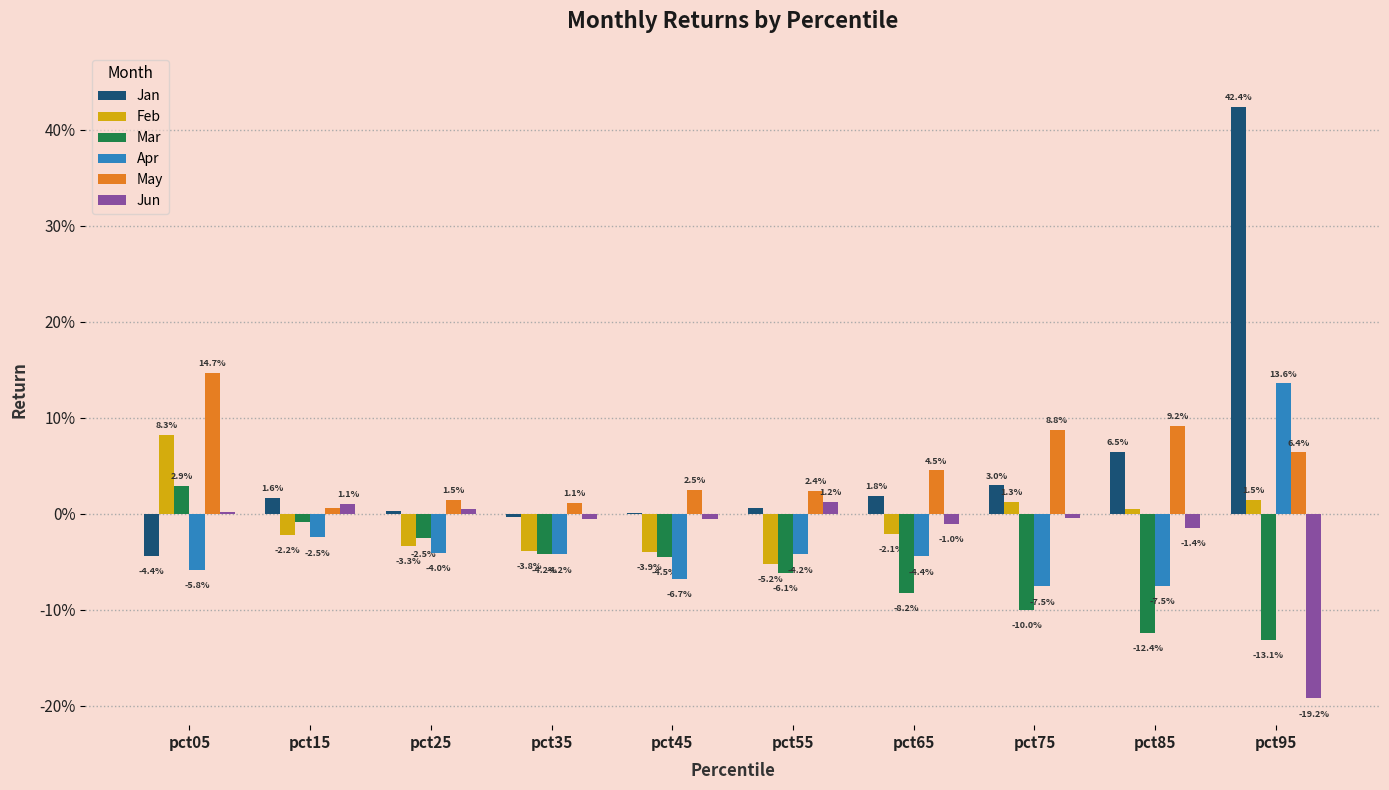

Is it true that Feb equals -0.0 at pct65?

False